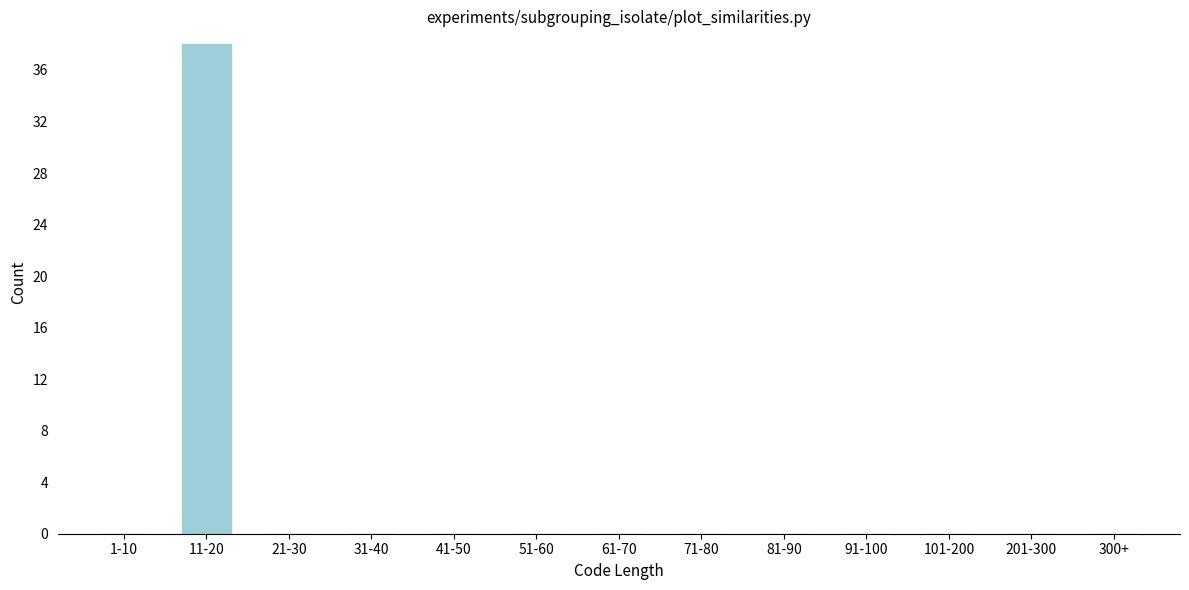

Reading left to right, extract all data points from this chart.

1-10=0	11-20=38	21-30=0	31-40=0	41-50=0	51-60=0	61-70=0	71-80=0	81-90=0	91-100=0	101-200=0	201-300=0	300+=0